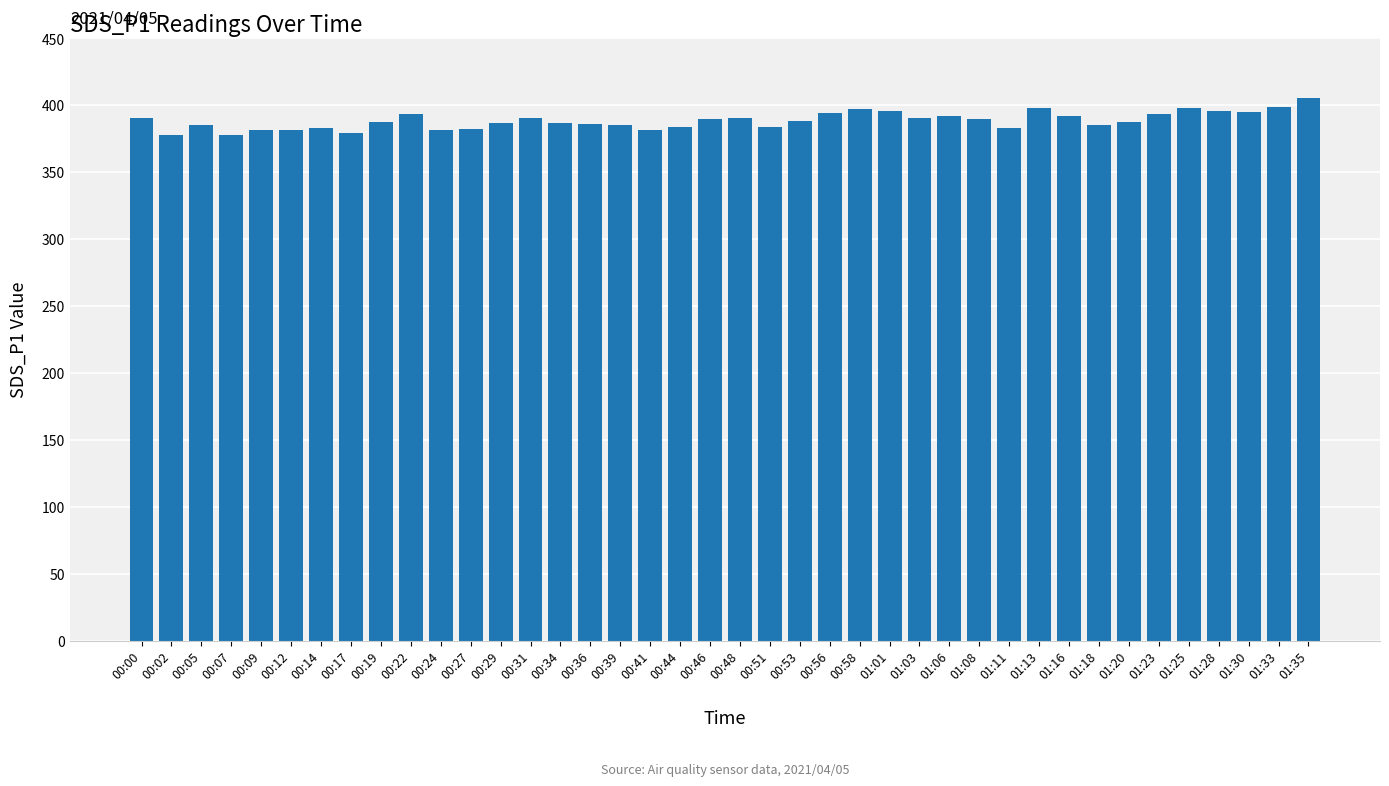

What is the label of the 21st bar from the left?

00:48